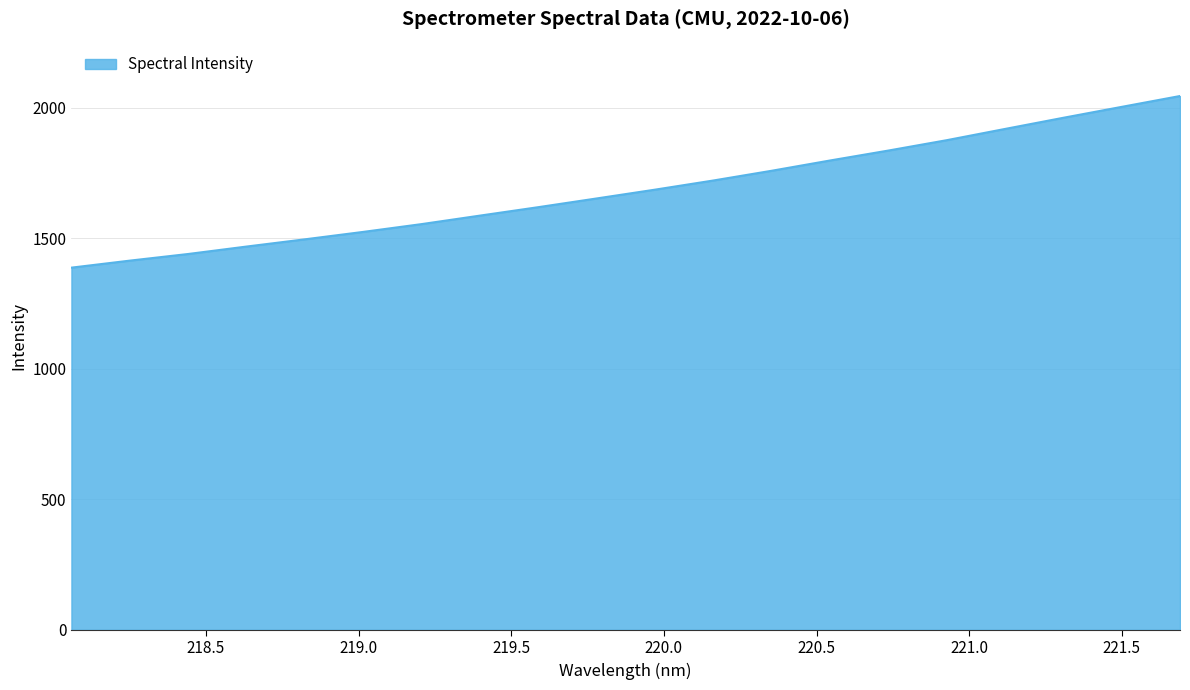

True or false: there are more than 0 points higher than both neighbors.

False